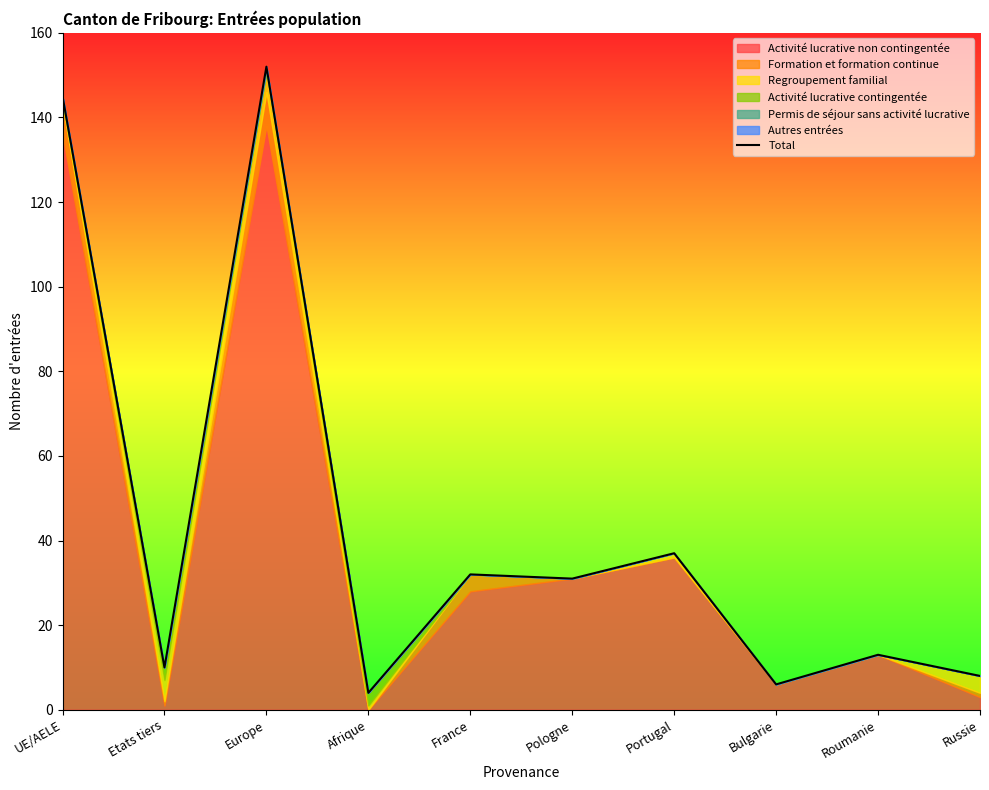

Does the chart display data point markers on the line(s)?

No